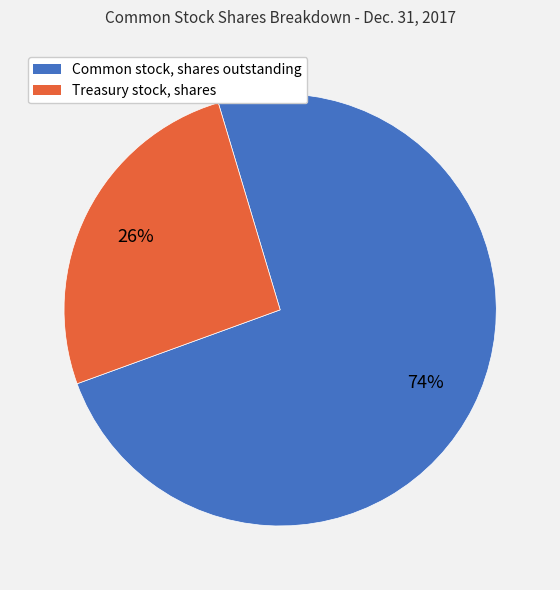

What percentage is the Treasury stock, shares slice, to the nearest percent?

26%